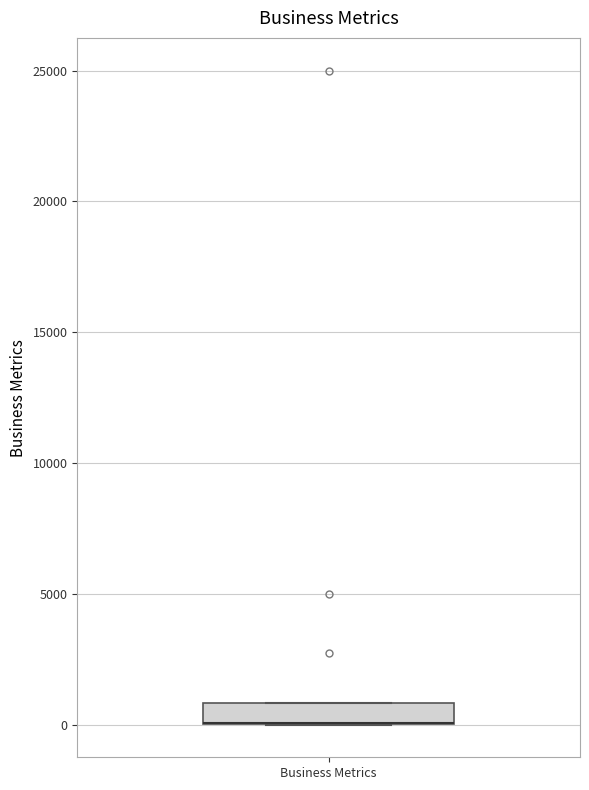

Transcribe this box plot: give where the median line is, the range the box spans, and where the two whiskers end, as read against the y-axis. The values are not printed on the chart, so give them approximately, as read against the axis.

median 0 (drawn on the box's lower edge), box 0 to 1000, whiskers 0 to 1000